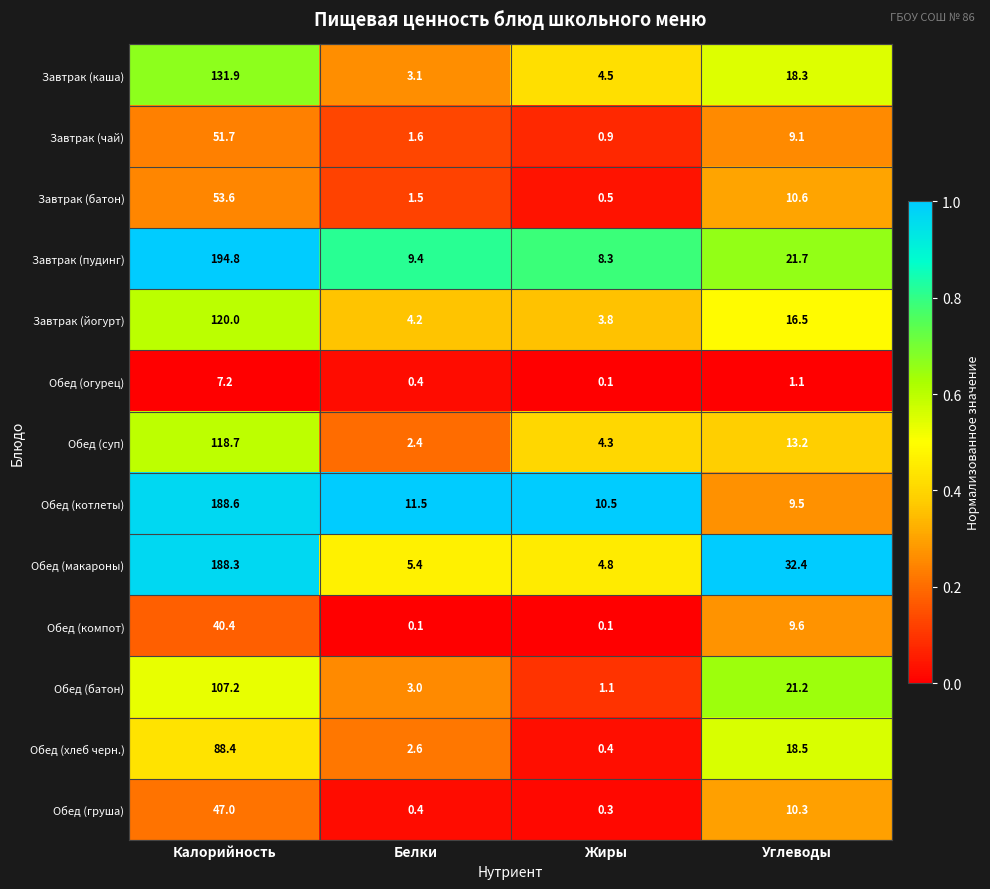

What is the approximate value of Обед (макароны) at Жиры?

4.8